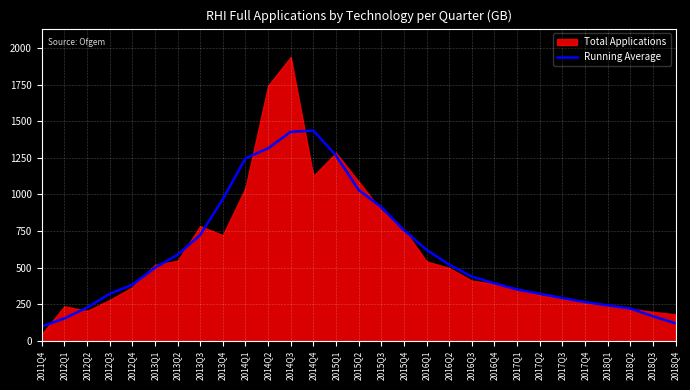

At which category does the chart reach its minimum across all series?

2011Q4